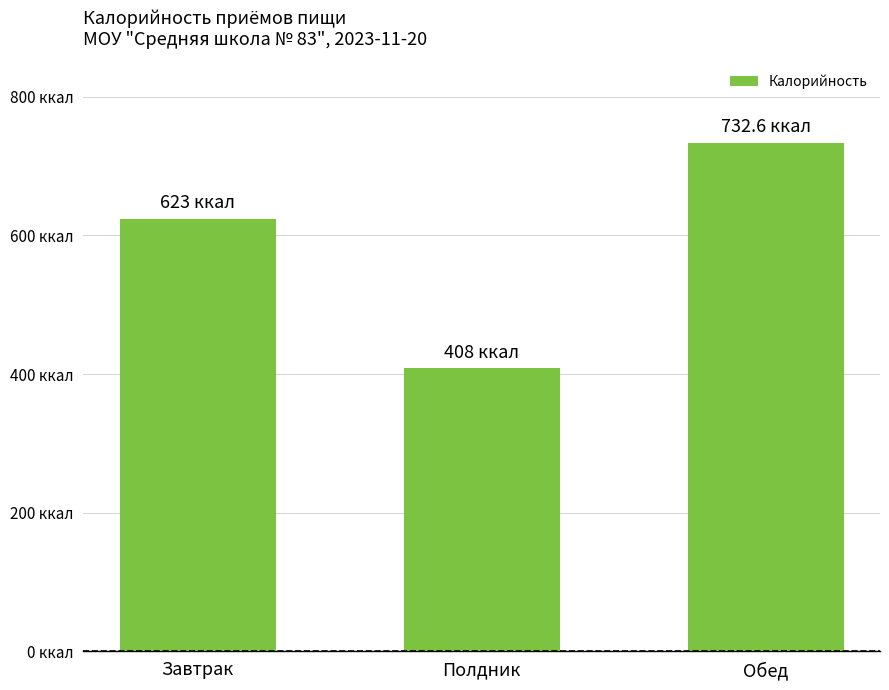

Approximately how many times larger is the value at Полдник compared to Обед?

0.6